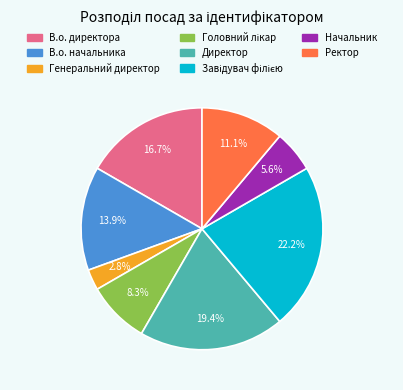

To the nearest percent, what portion does Начальник represent?

6%